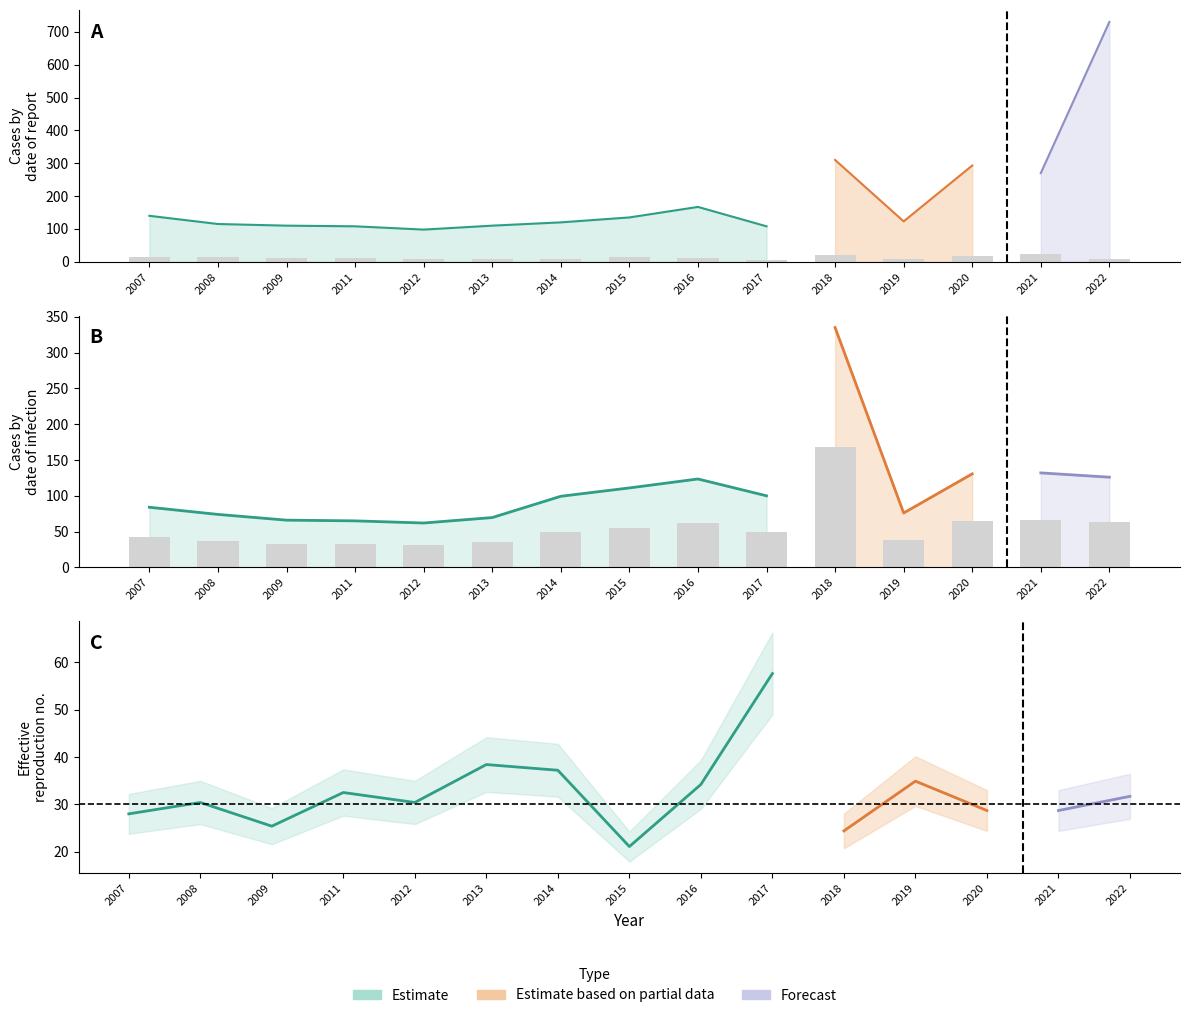

Is the value of lower_bound at 2020 greater than the value of central at 2008?

No